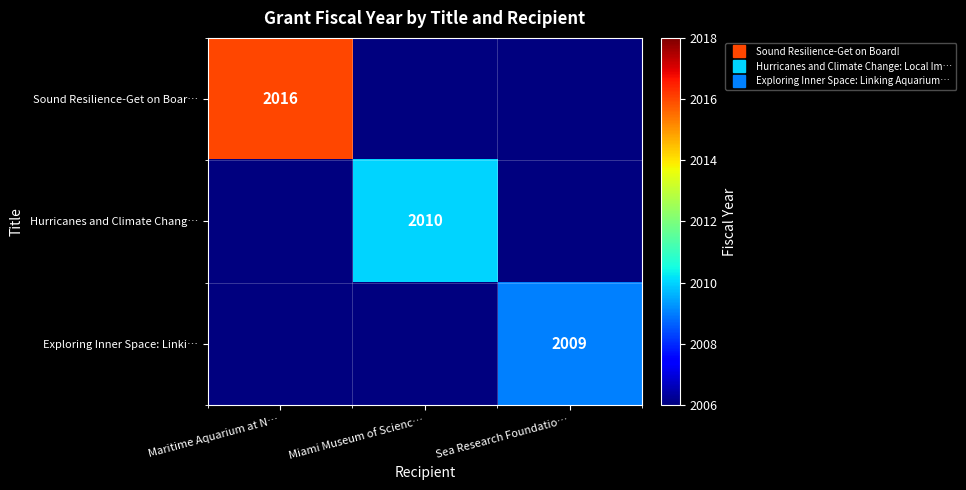

Is the value of Hurricanes and Climate Chang… at Maritime Aquarium at N… greater than the value of Sound Resilience-Get on Boar… at Sea Research Foundatio…?

No